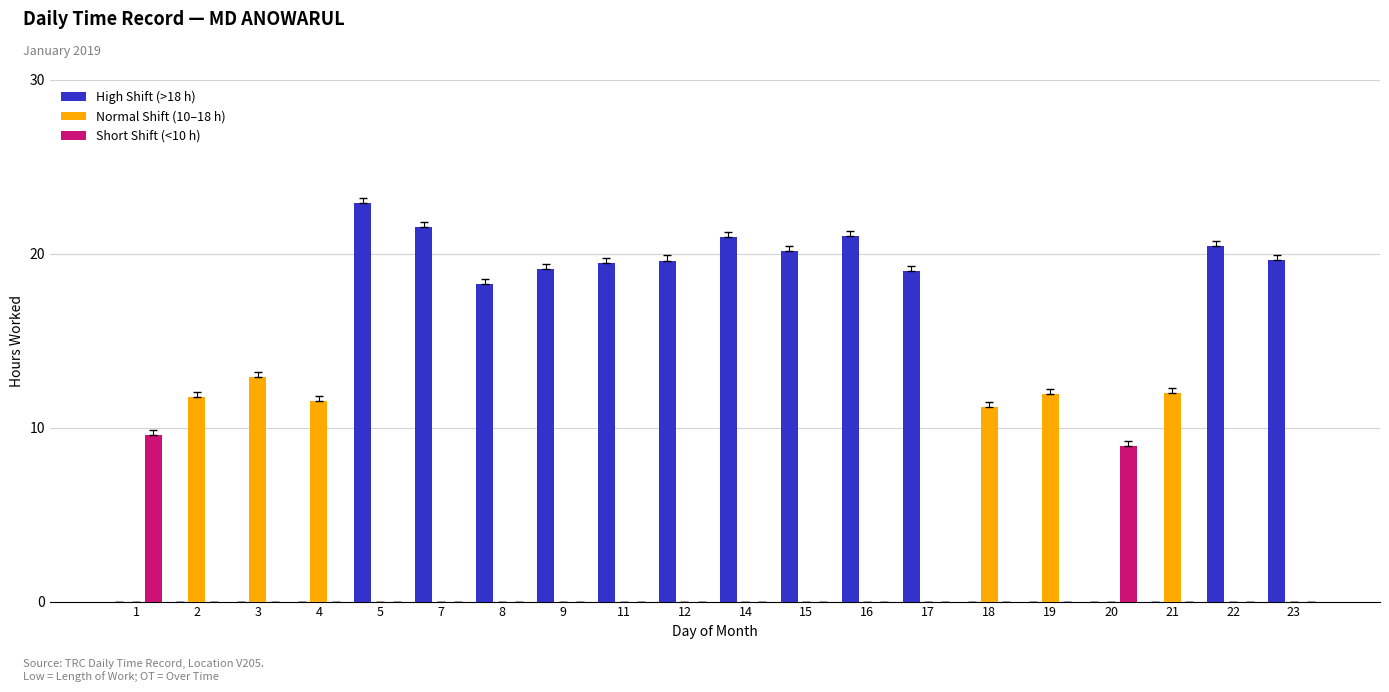

Which series has the widest spread of values?

High Shift (>18 h)